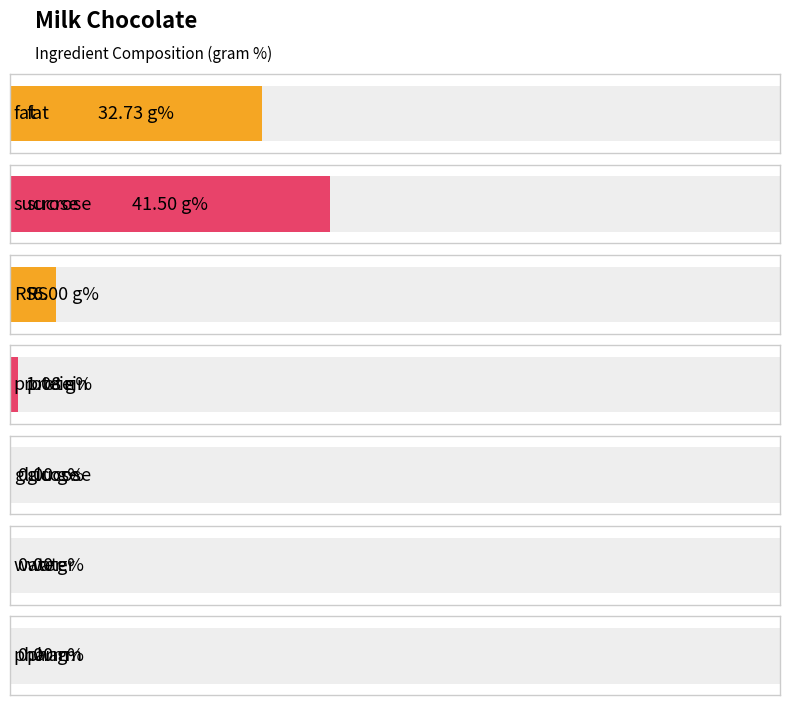

Which label corresponds to the smallest value in the chart?

water